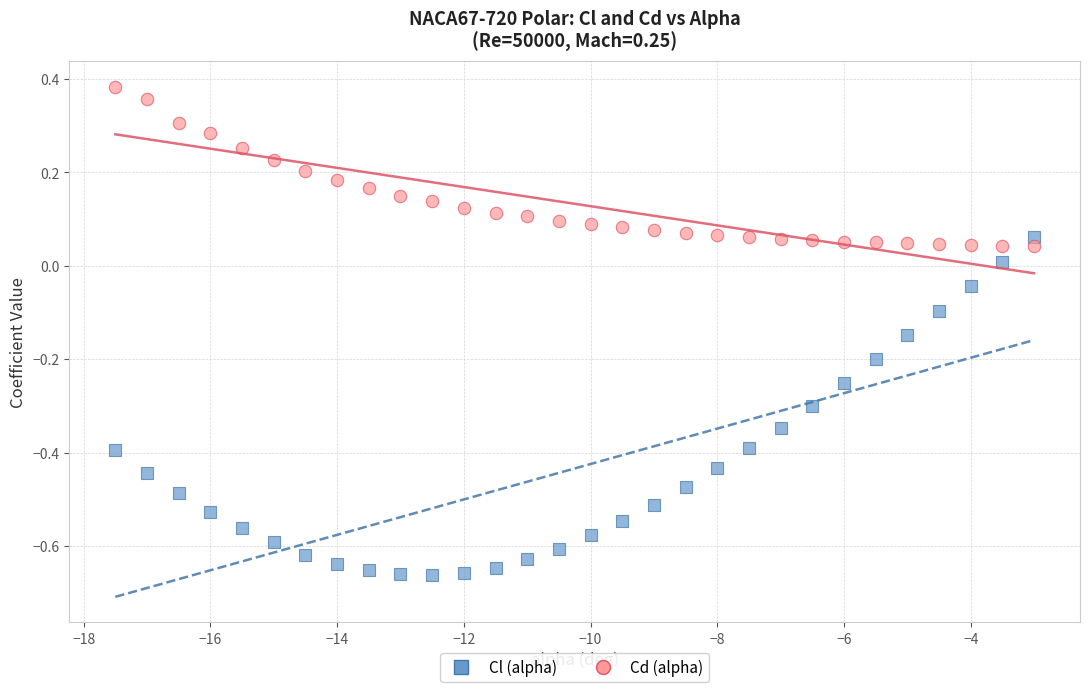

Which series has the largest Y range (max minus min)?

Cl (alpha)